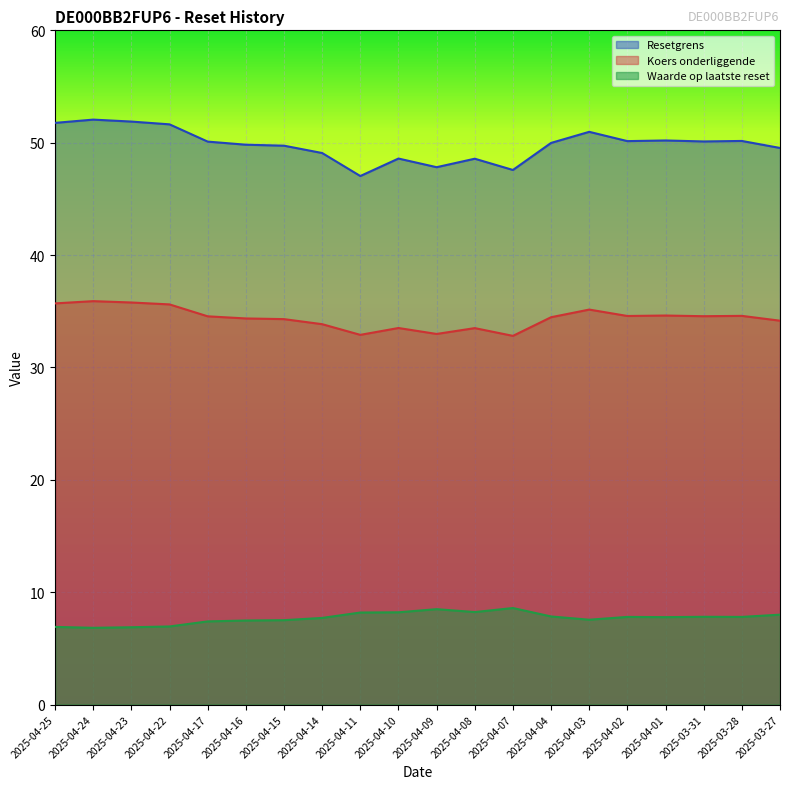

What is the label of the 10th point from the right?

2025-04-09